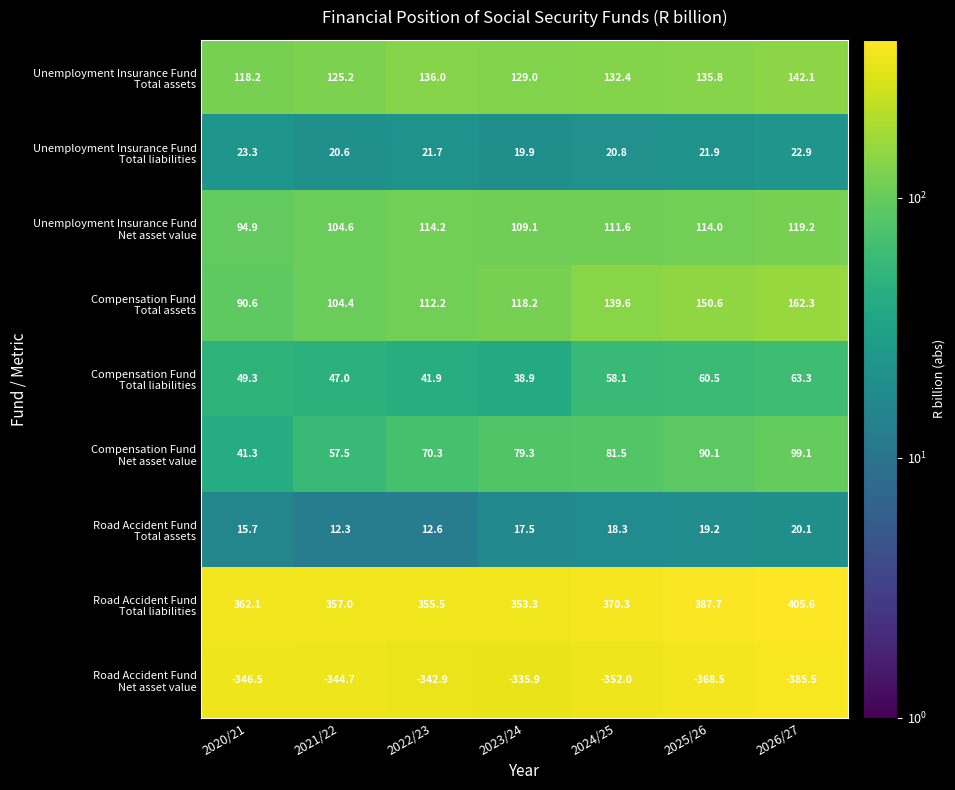

Which category has the highest value across all series?

2026/27